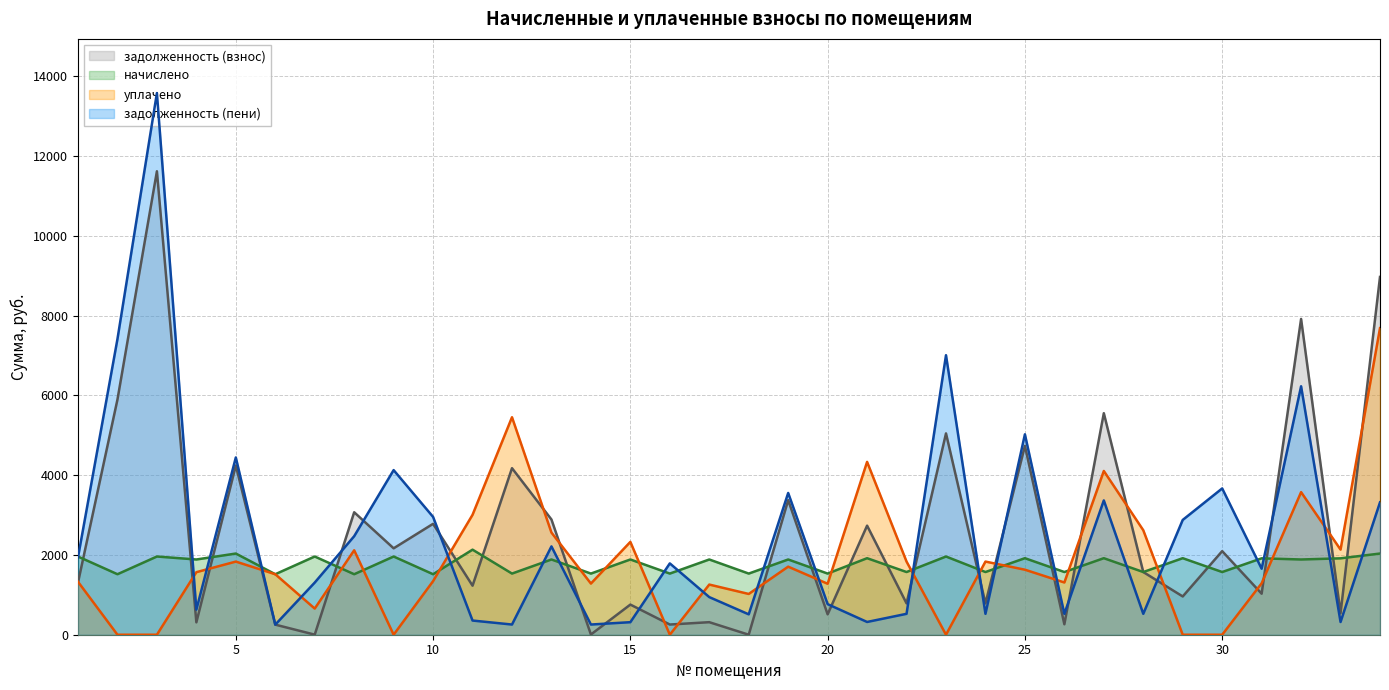

How many intersections are there between начислено and задолженность (пени)?

23